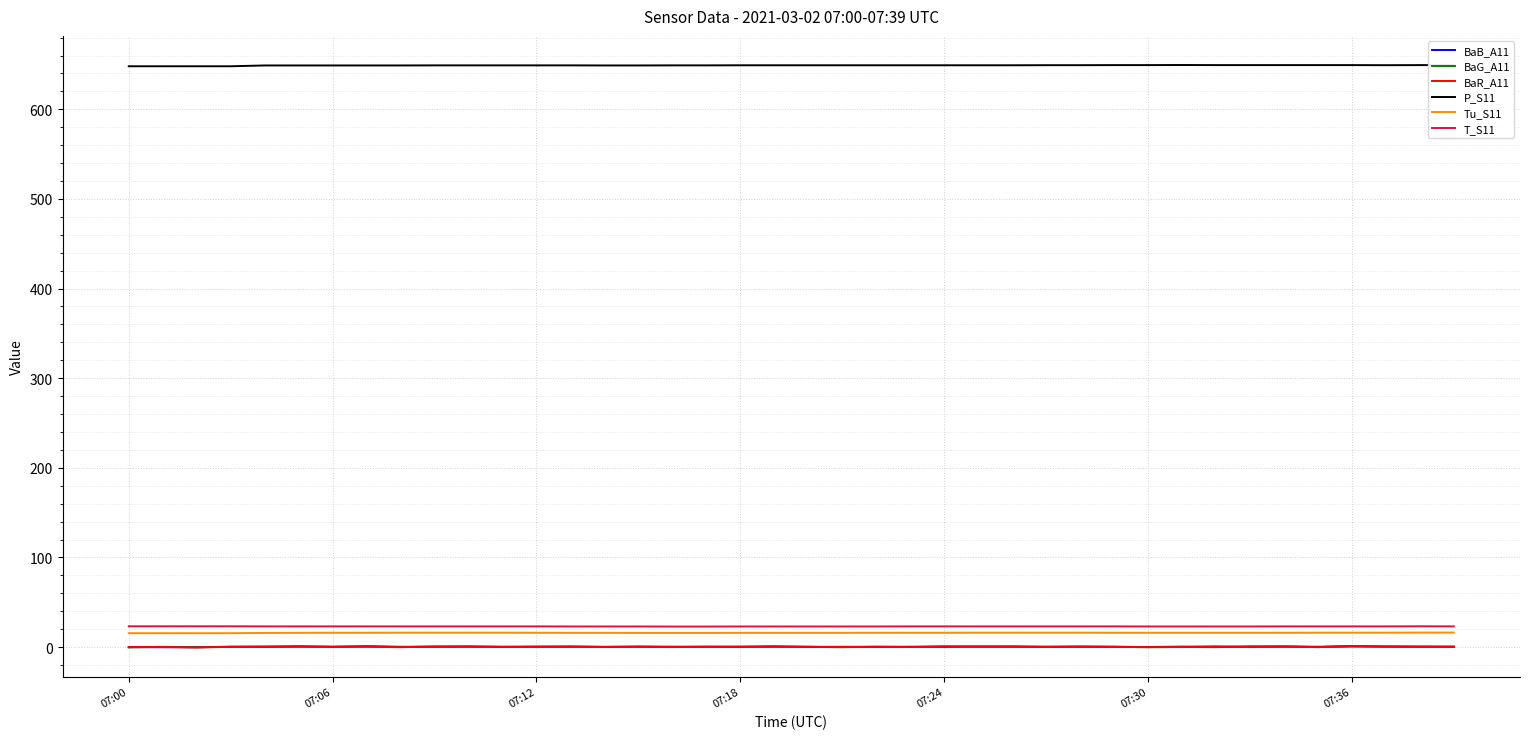

What is the greatest value displayed?

649.4